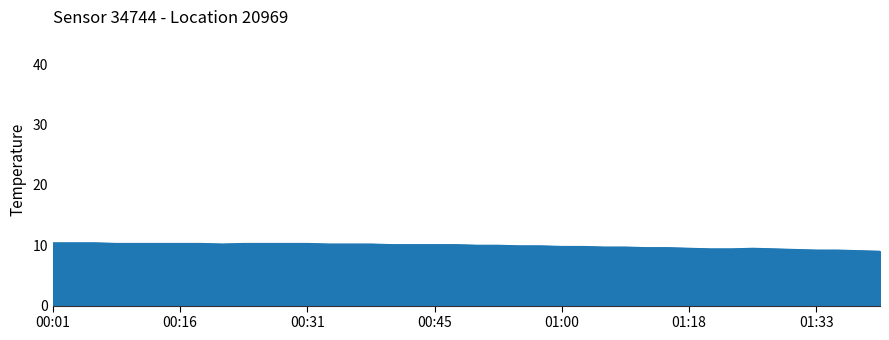

What is the maximum value shown in the chart?

10.4